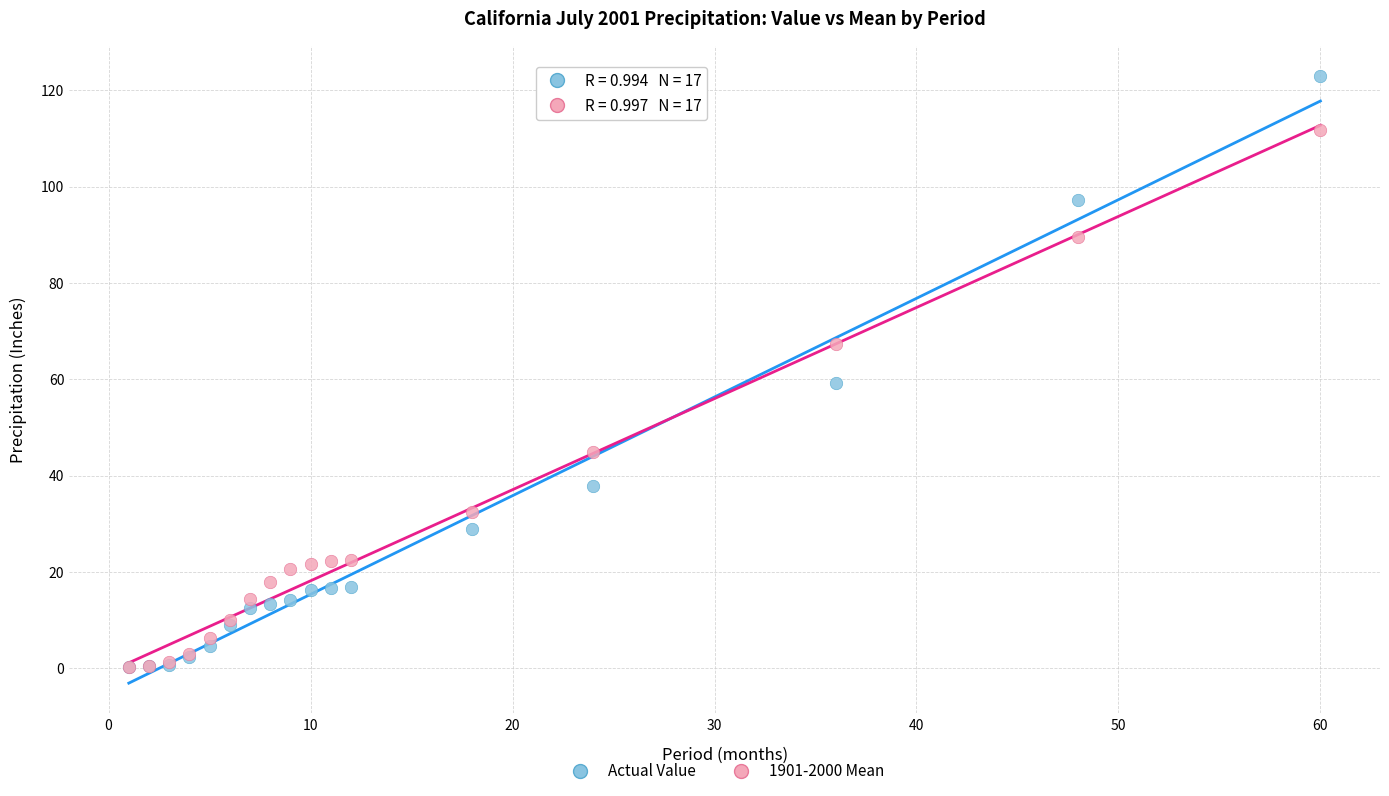

Across all series, what Y value is closest to 61?

59.2